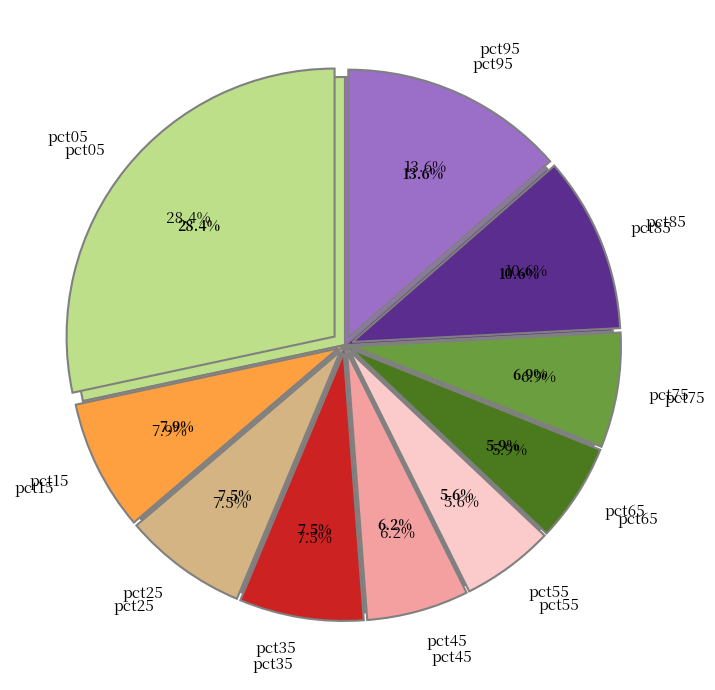

Combined, what portion of the pie is pct95 and pct25?

21.0%